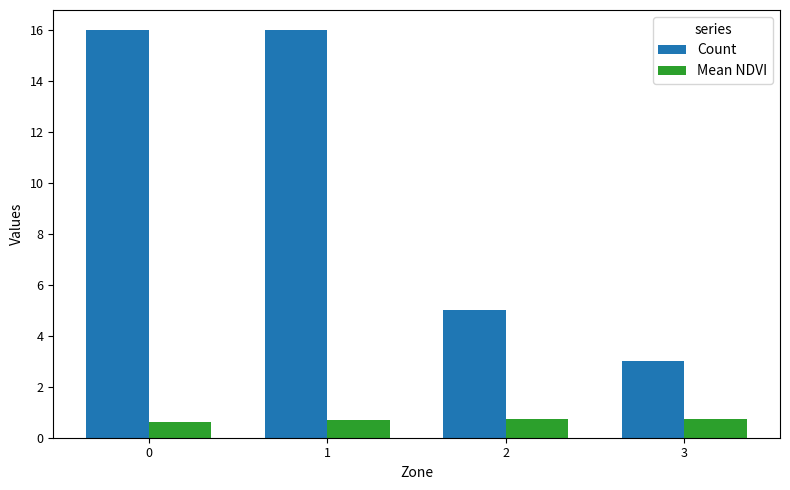

What is the sum of all Mean NDVI values?

2.8